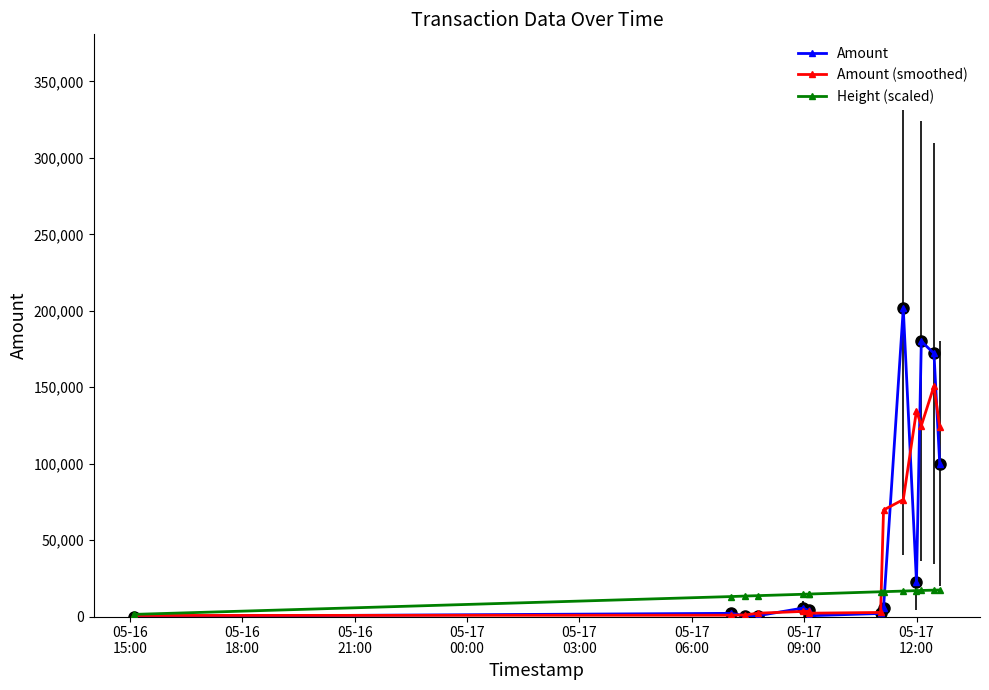

Rank the series by their maximum value, from highest to lowest.

Amount, Amount (smoothed), Height (scaled)